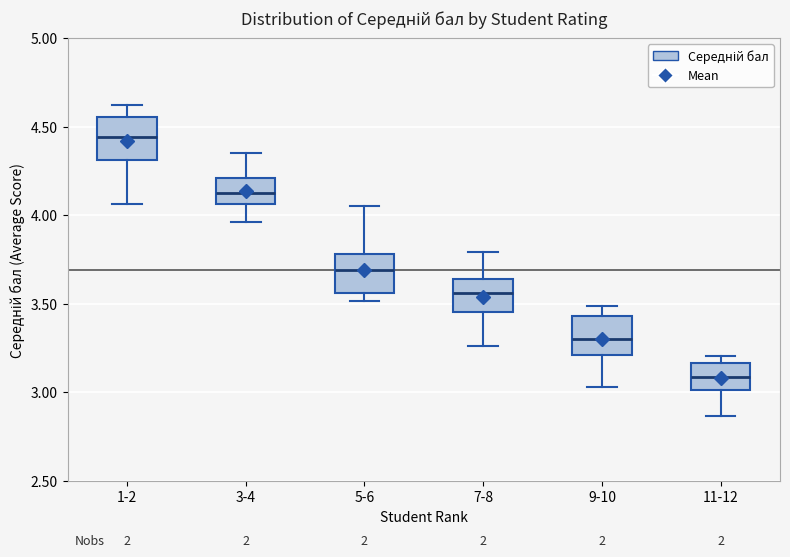

Reading left to right, read every box against the y-axis: the position of its median line, the range the box covers, and the ends of its whiskers. The values are not printed on the chart, so give them approximately, as read against the axis.

1-2: median 4.45, box 4.30 to 4.55, whiskers 4.05 to 4.60
3-4: median 4.10, box 4.05 to 4.20, whiskers 3.95 to 4.35
5-6: median 3.70, box 3.55 to 3.80, whiskers 3.50 to 4.05
7-8: median 3.55, box 3.45 to 3.65, whiskers 3.25 to 3.80
9-10: median 3.30, box 3.20 to 3.45, whiskers 3.05 to 3.50
11-12: median 3.10, box 3.00 to 3.15, whiskers 2.85 to 3.20